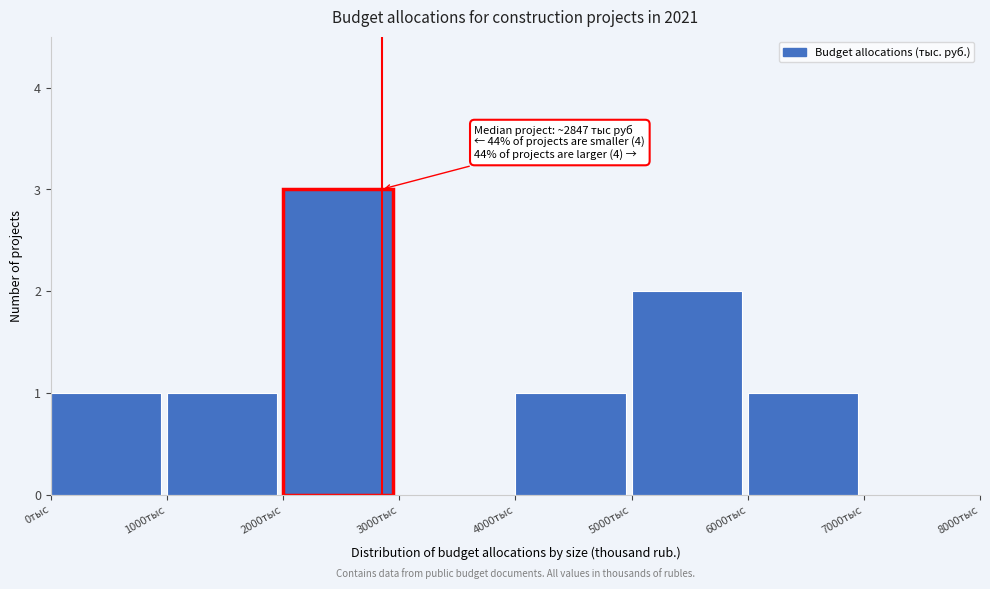

Over which range of the x-axis is the bar tallest?

2000 to 3000